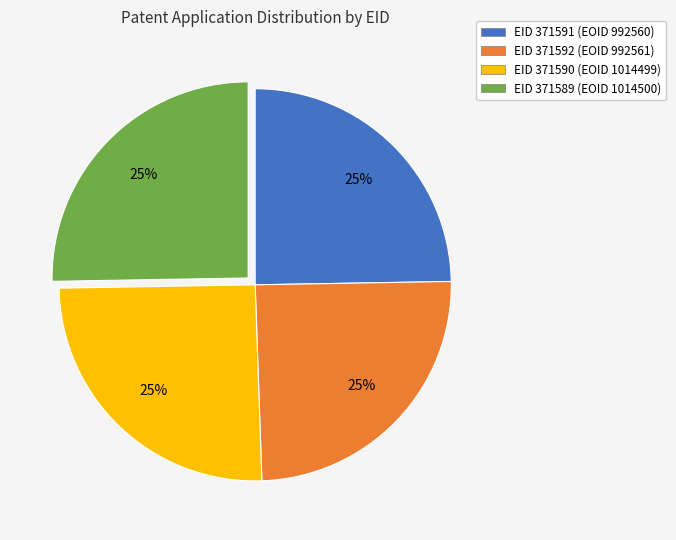

Is there any slice that represents more than half of the pie?

No